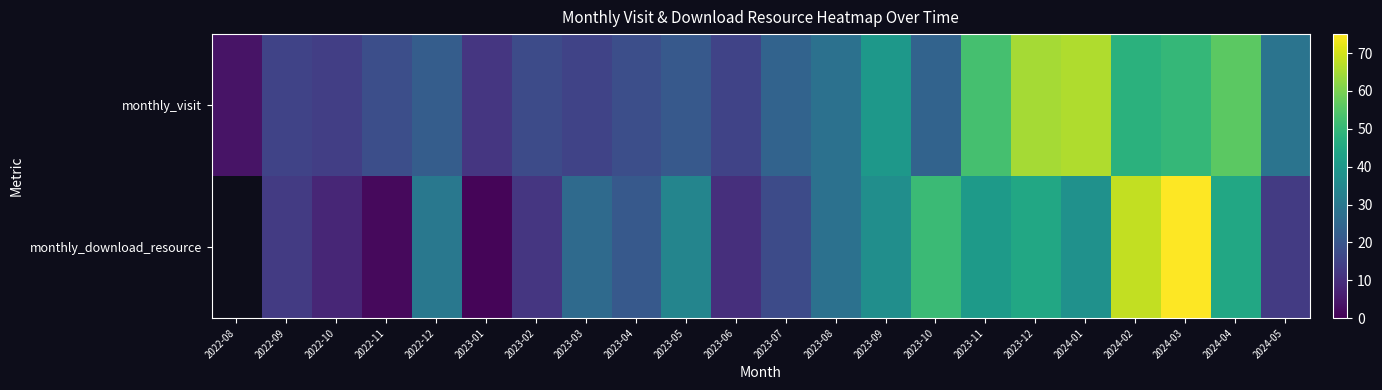

What is the difference between the maximum and minimum values in the monthly_visit series?

62.0